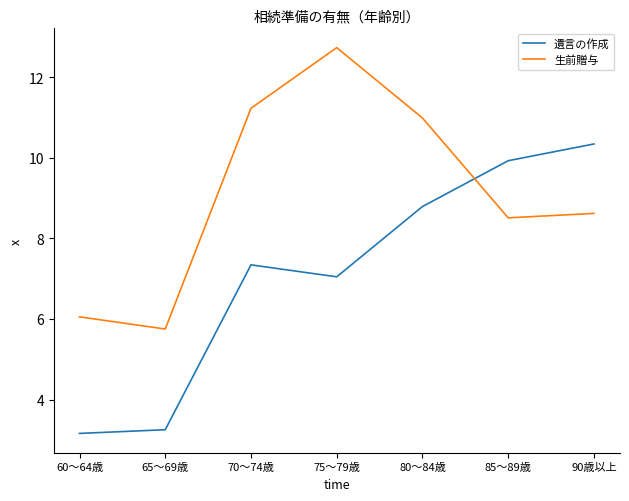

At which category does 生前贈与 reach its first local peak?

75～79歳